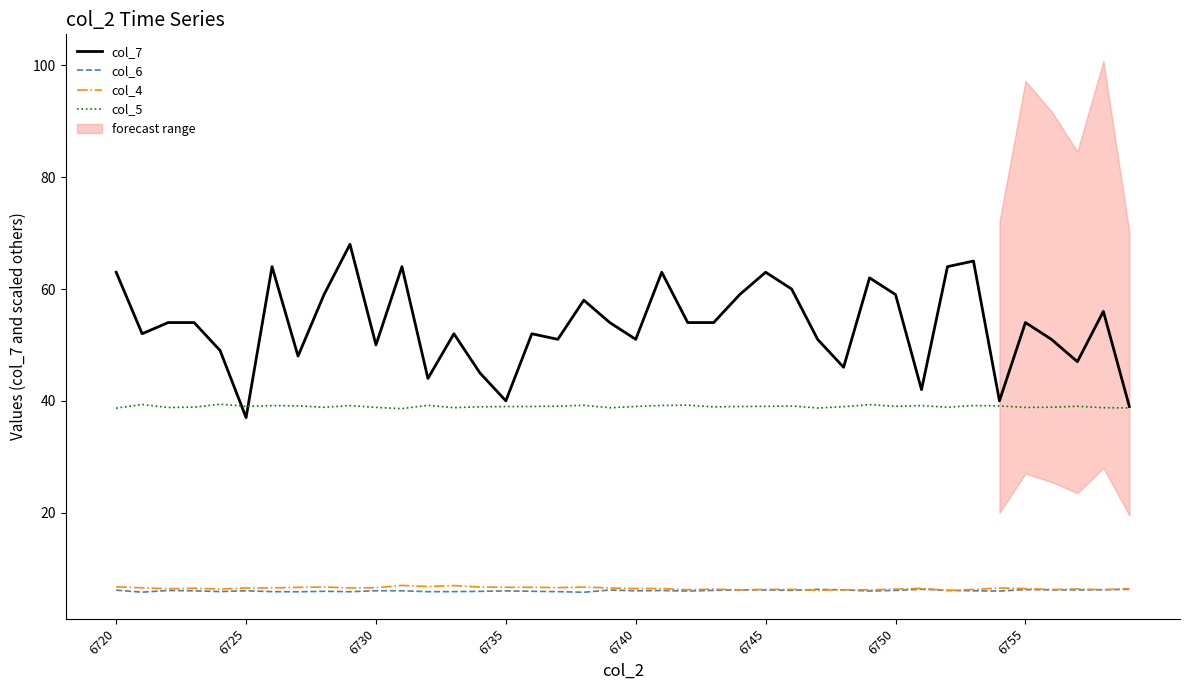

Which series has the widest spread of values?

col_7